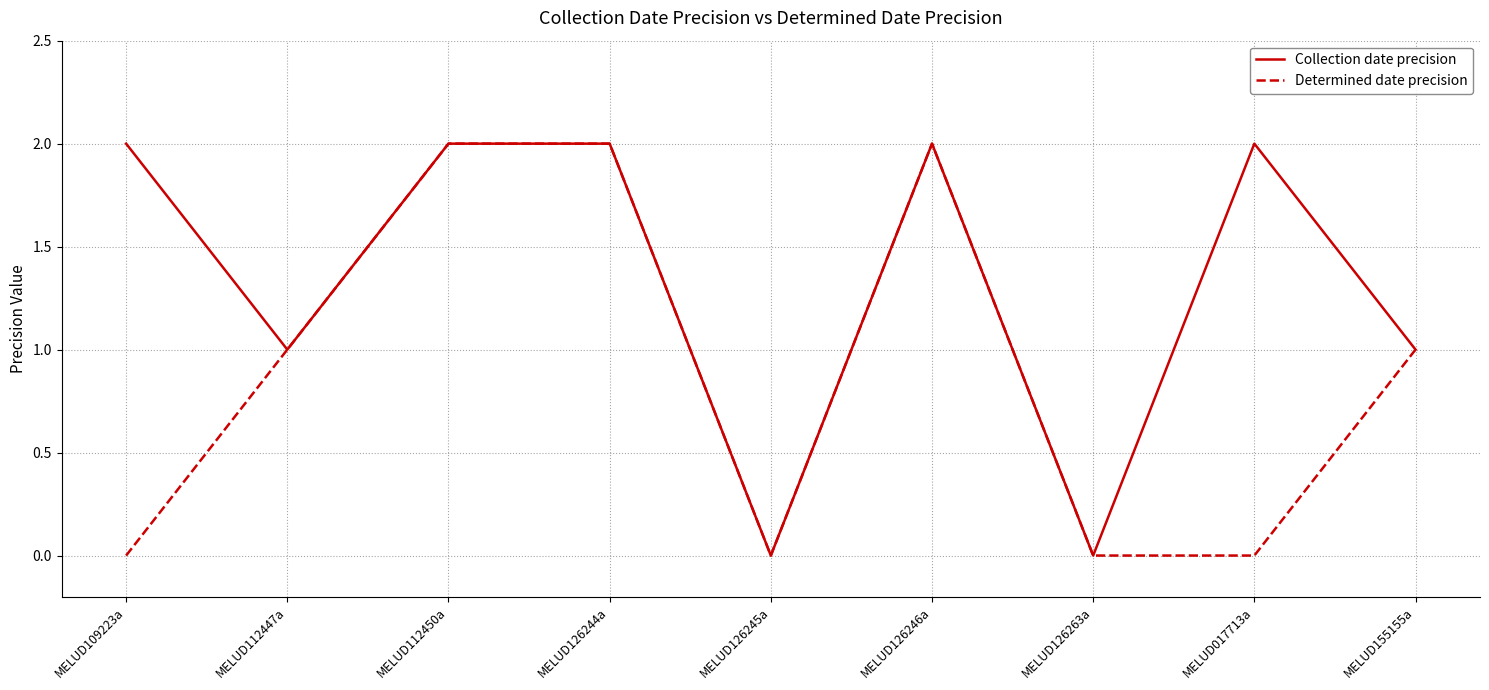

The value of Collection date precision at MELUD126245a is 0. True or false?

True